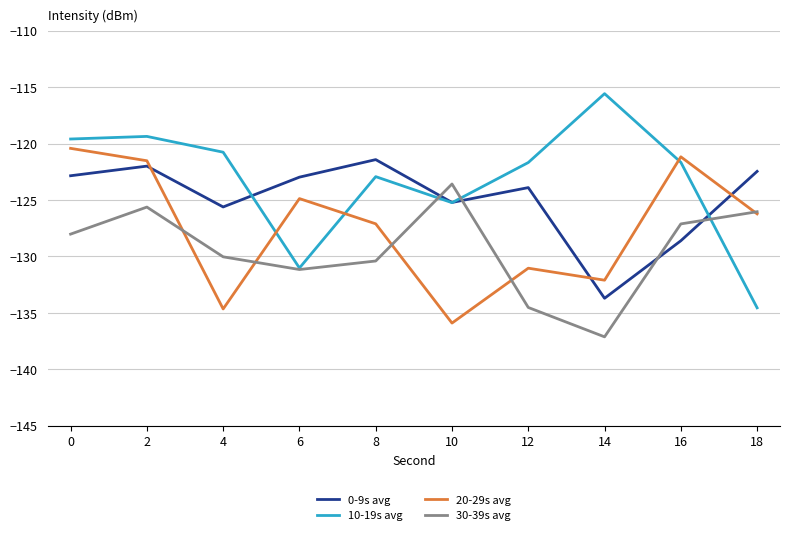

At which label is 20-29s avg closest to -128?

8